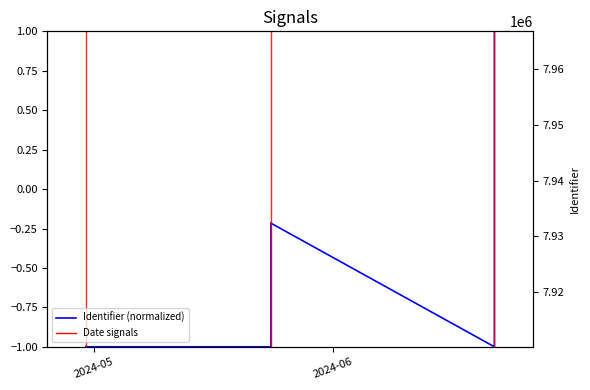

What is the average value?

-0.8